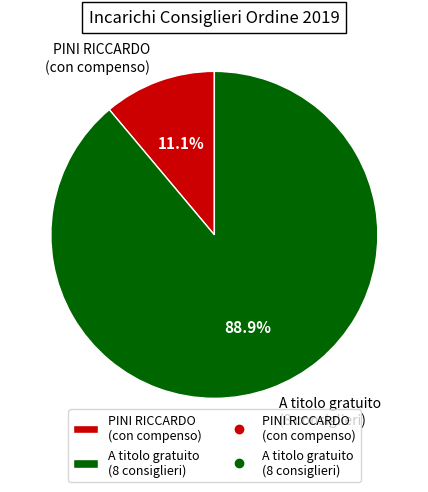

Rank the categories by value from highest to lowest.

A titolo gratuito (8 consiglieri), PINI RICCARDO (con compenso)